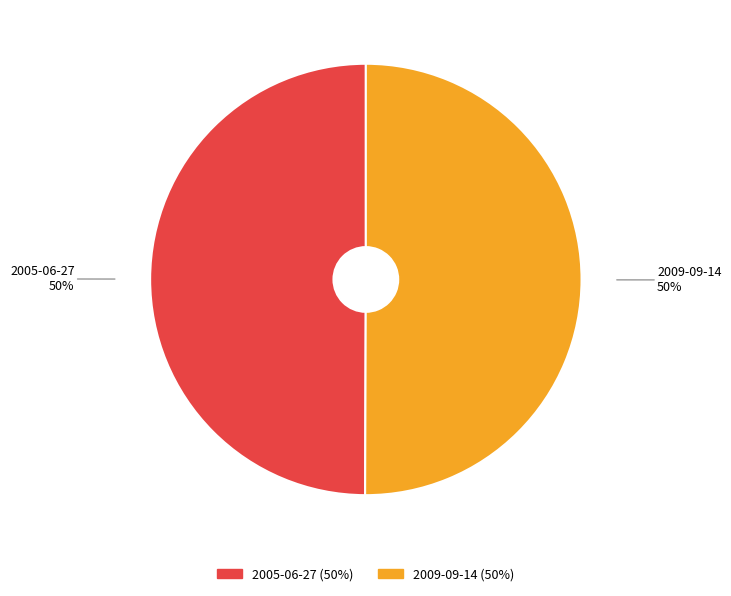

Combined, do 2009-09-14 and 2005-06-27 account for over 50%?

Yes